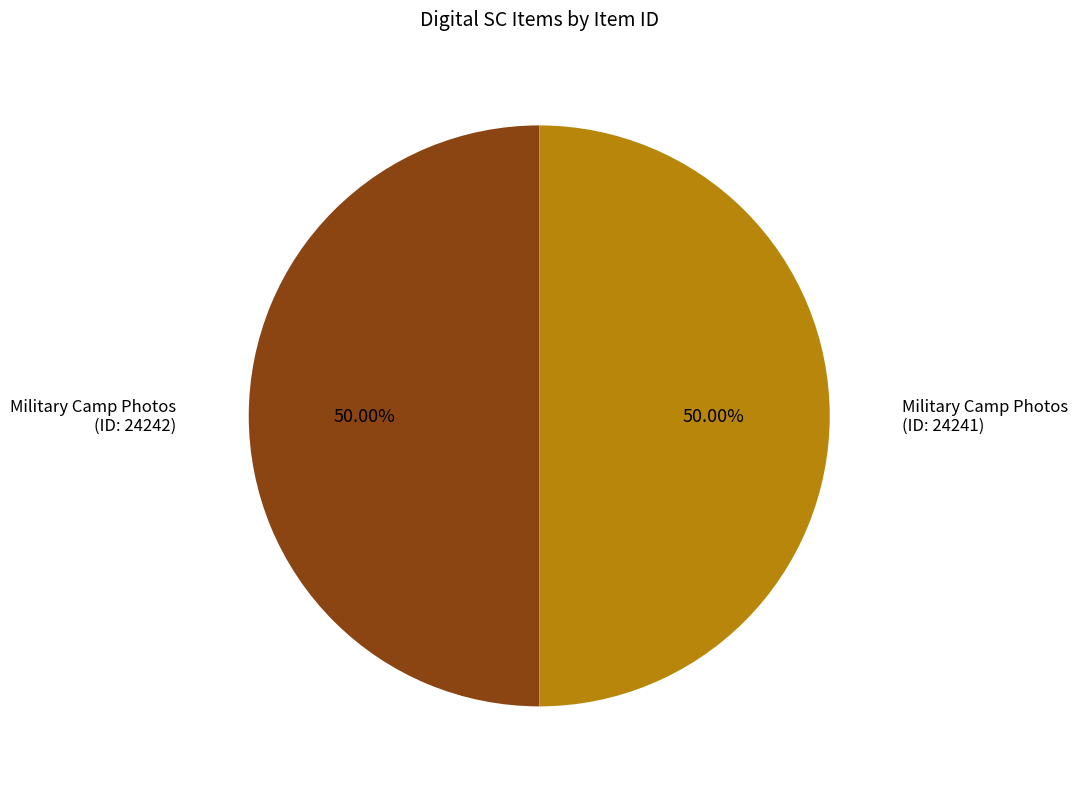

Approximately how many times larger is the value at Military Camp Photos (ID: 24242) compared to Military Camp Photos (ID: 24241)?

1.0